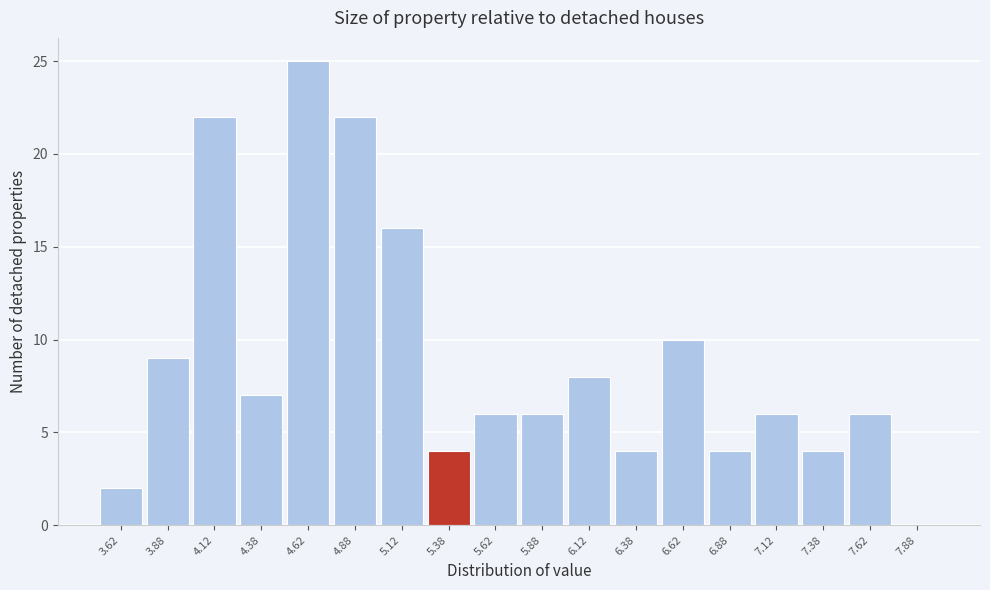

Over which range of the x-axis is the bar tallest?

4.50 to 4.75